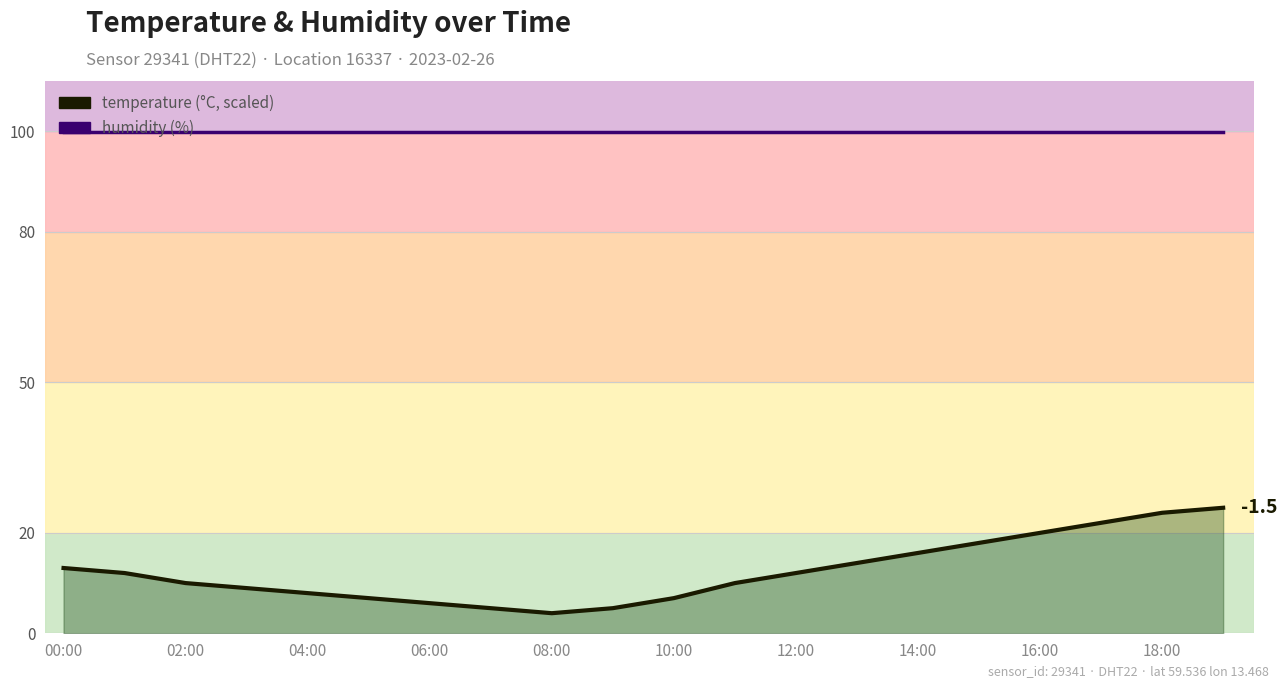

List the labels in order of humidity value, smallest first.

00:00, 02:00, 04:00, 06:00, 08:00, 10:00, 12:00, 14:00, 16:00, 18:00, 10, 11, 12, 13, 14, 15, 16, 17, 18, 19